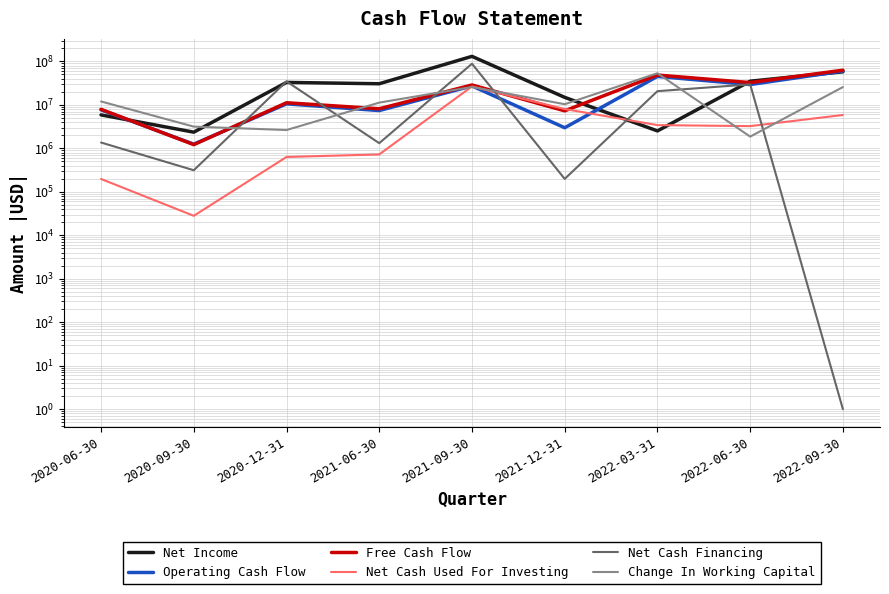

True or false: Net Income has more than 0 points higher than both neighbors.

True